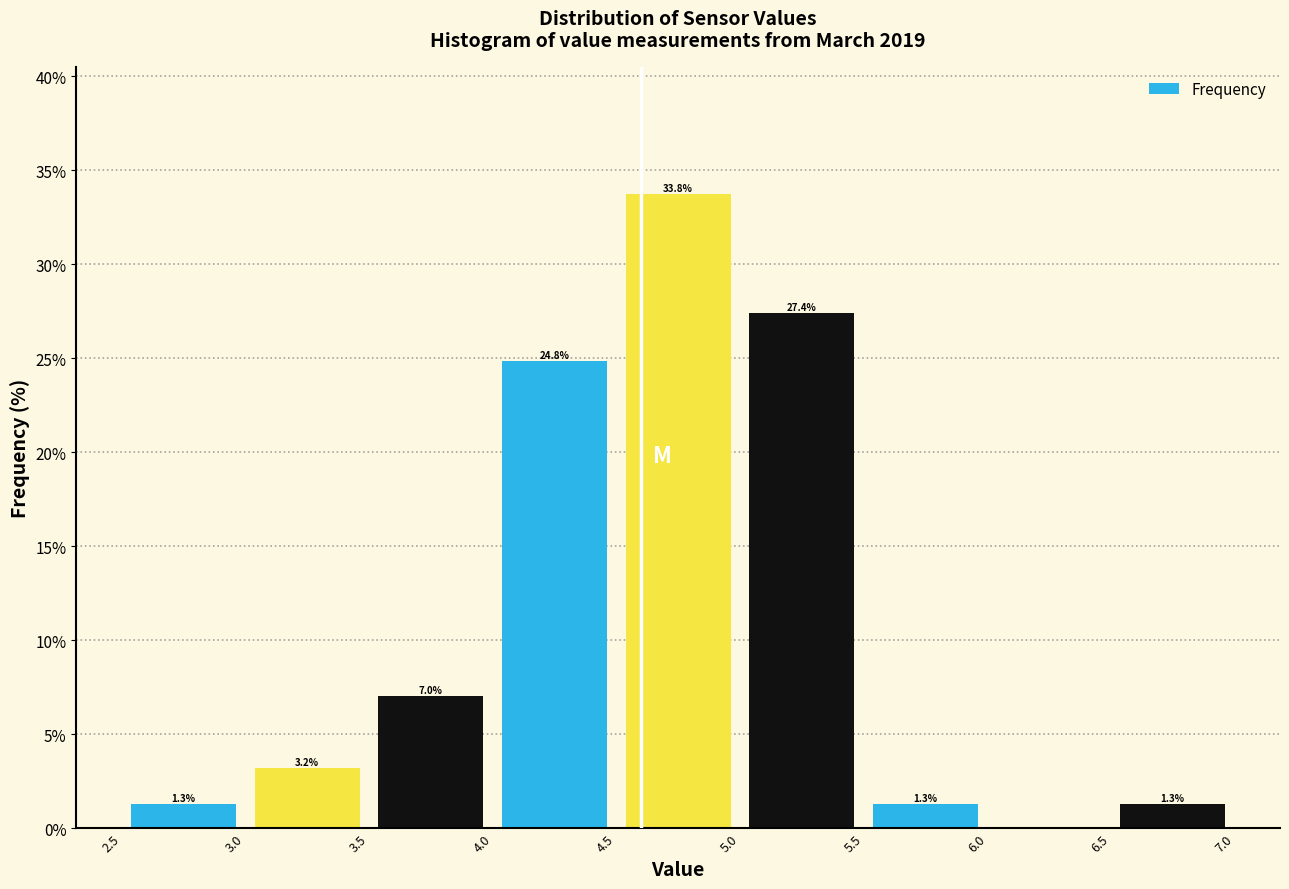

Which range on the x-axis has the tallest bar?

4.5 to 5.0